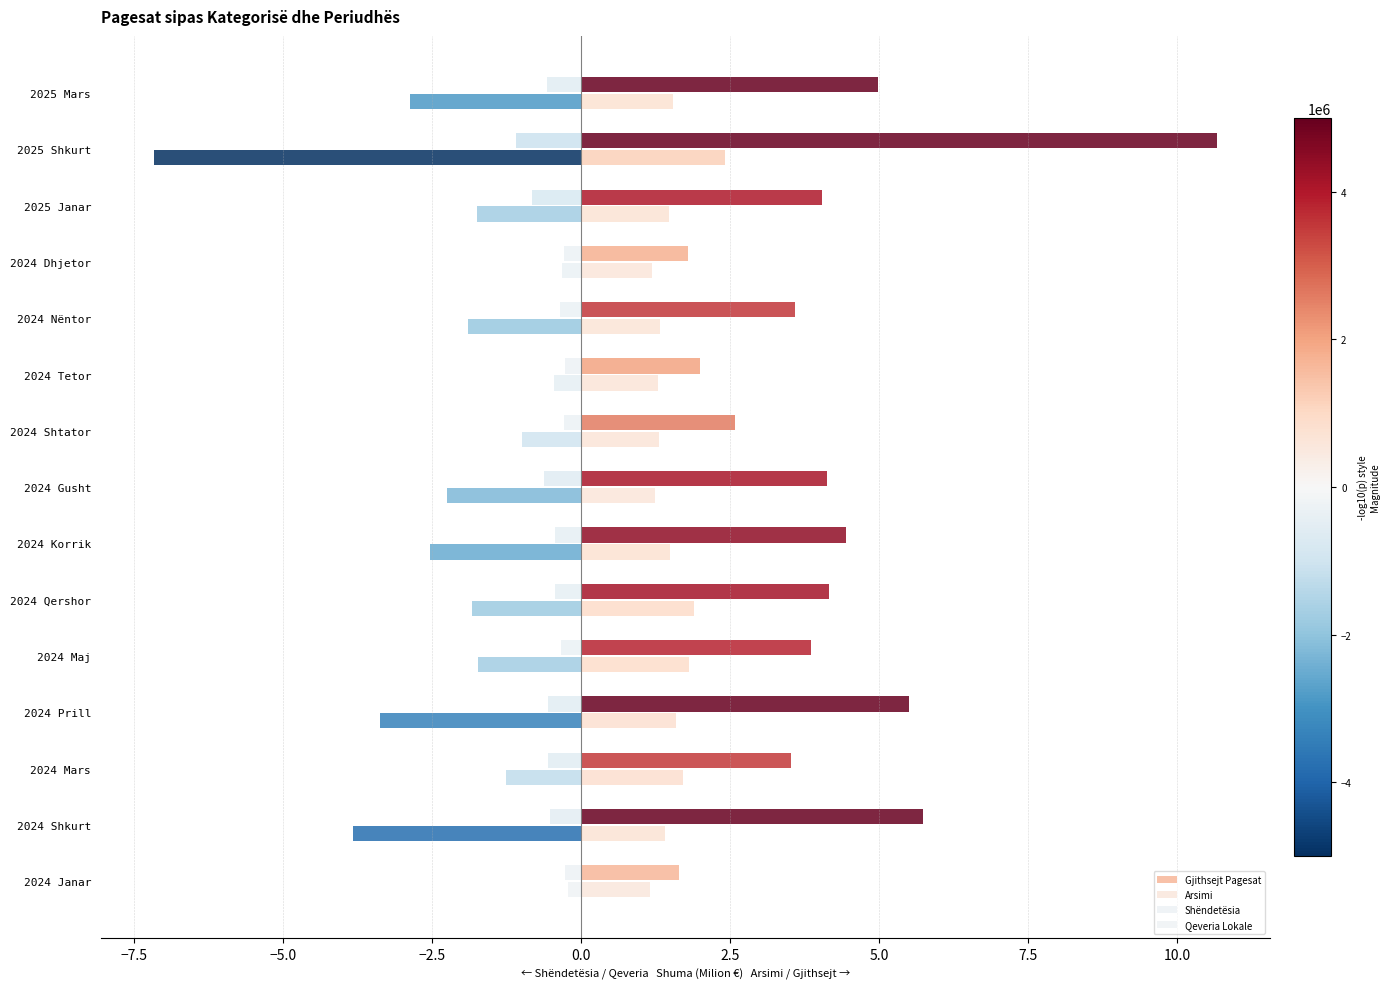

Count the number of categories in the chart.

15